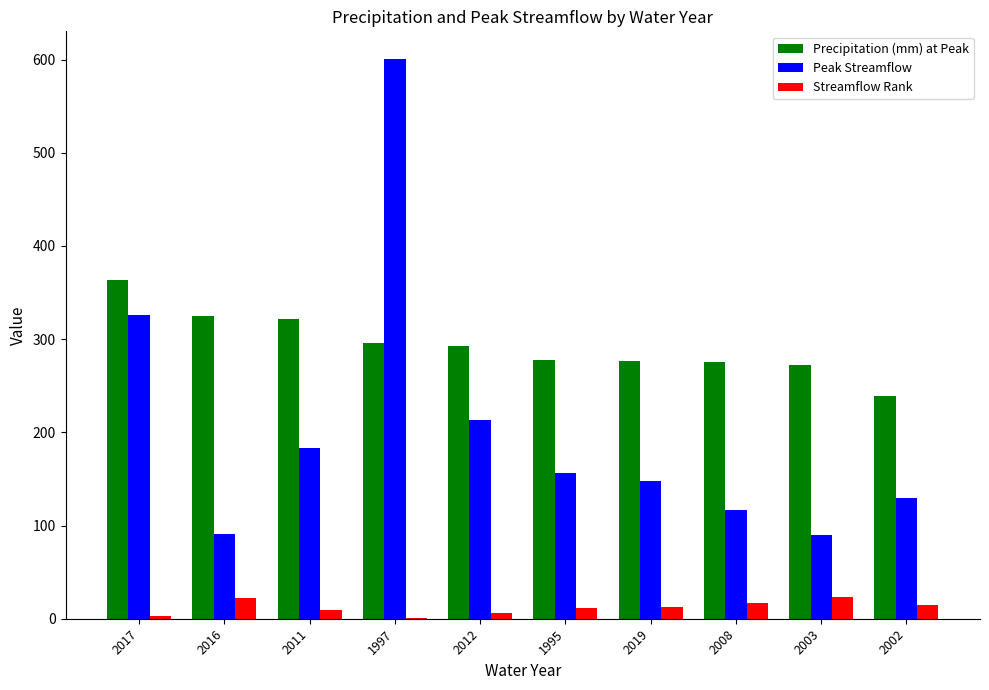

What is the total value across all series at 2008?

409.0